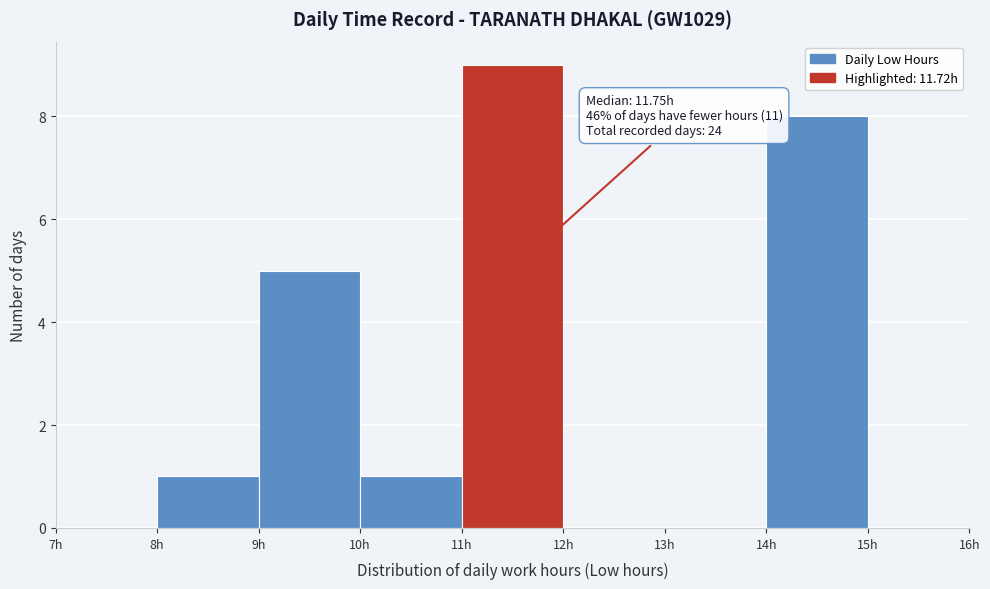

Which range on the x-axis has the tallest bar?

11 to 12